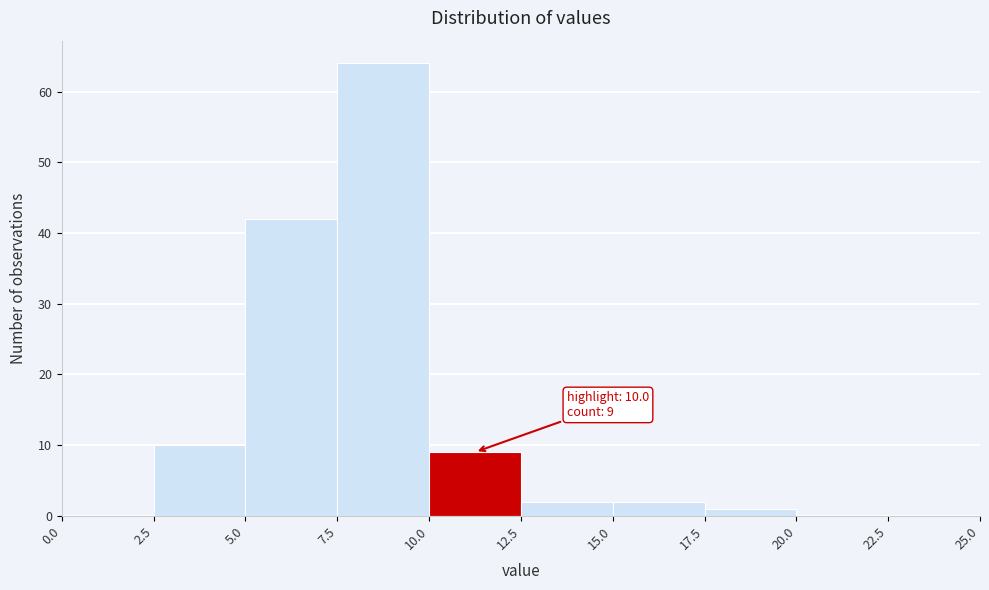

Over which range of the x-axis is the bar tallest?

7.5 to 10.0